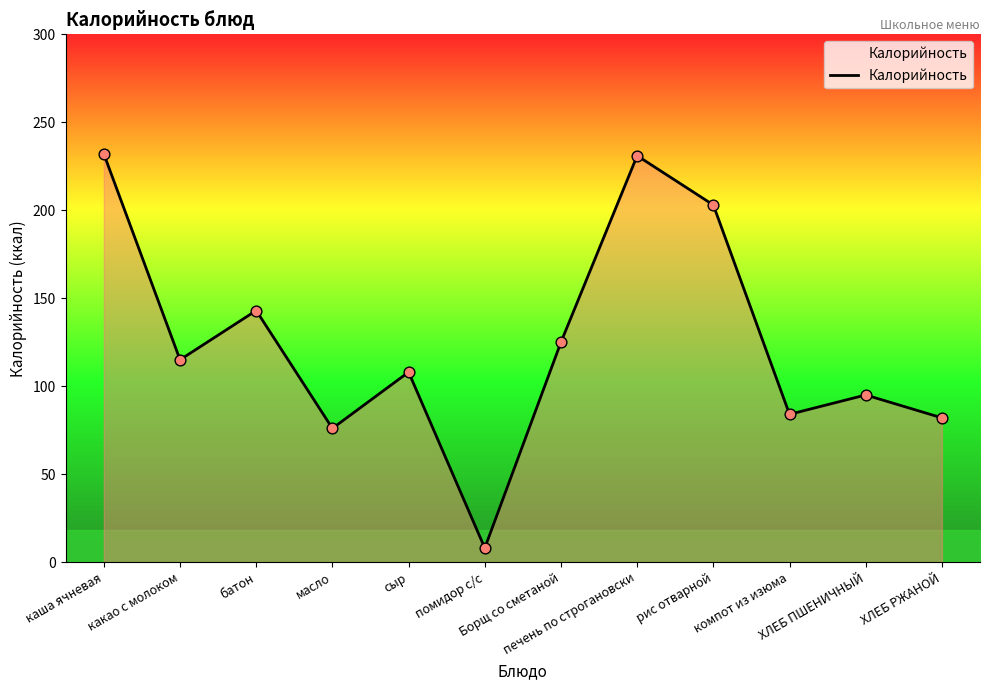

Approximately how many times larger is the value at какао с молоком compared to компот из изюма?

1.4